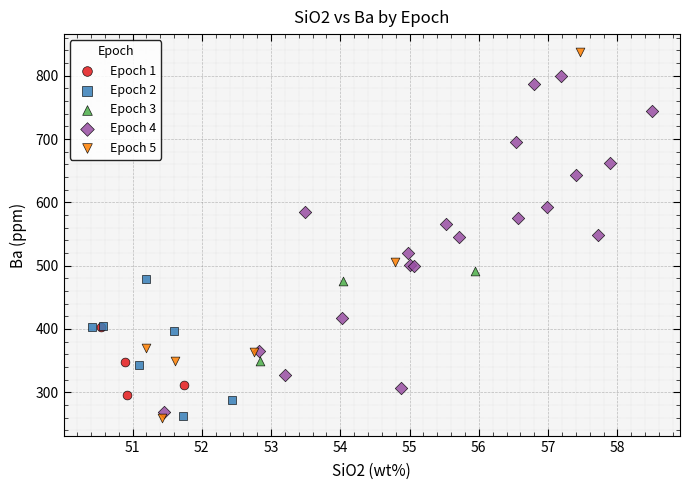

What are all the series names shown in the legend?

Epoch 1, Epoch 2, Epoch 3, Epoch 4, Epoch 5